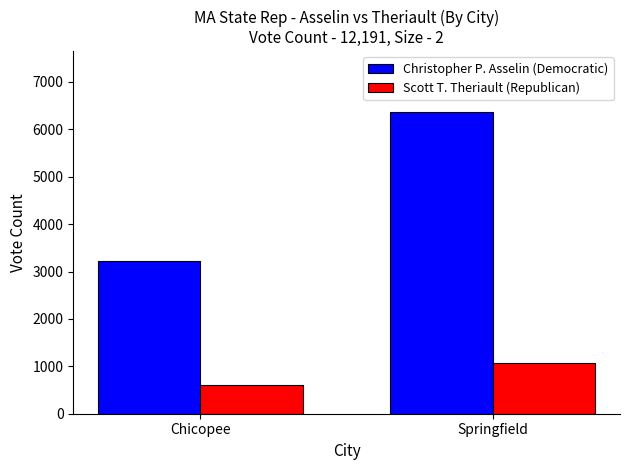

What are all the series names shown in the legend?

Christopher P. Asselin (Democratic), Scott T. Theriault (Republican)